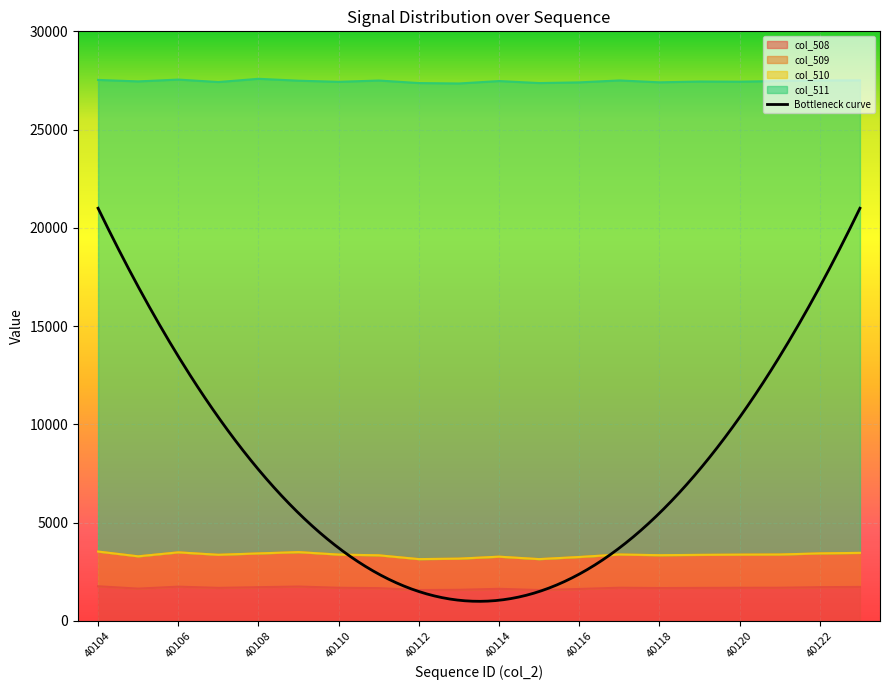

What is the lowest value of the col_508 series?

1574